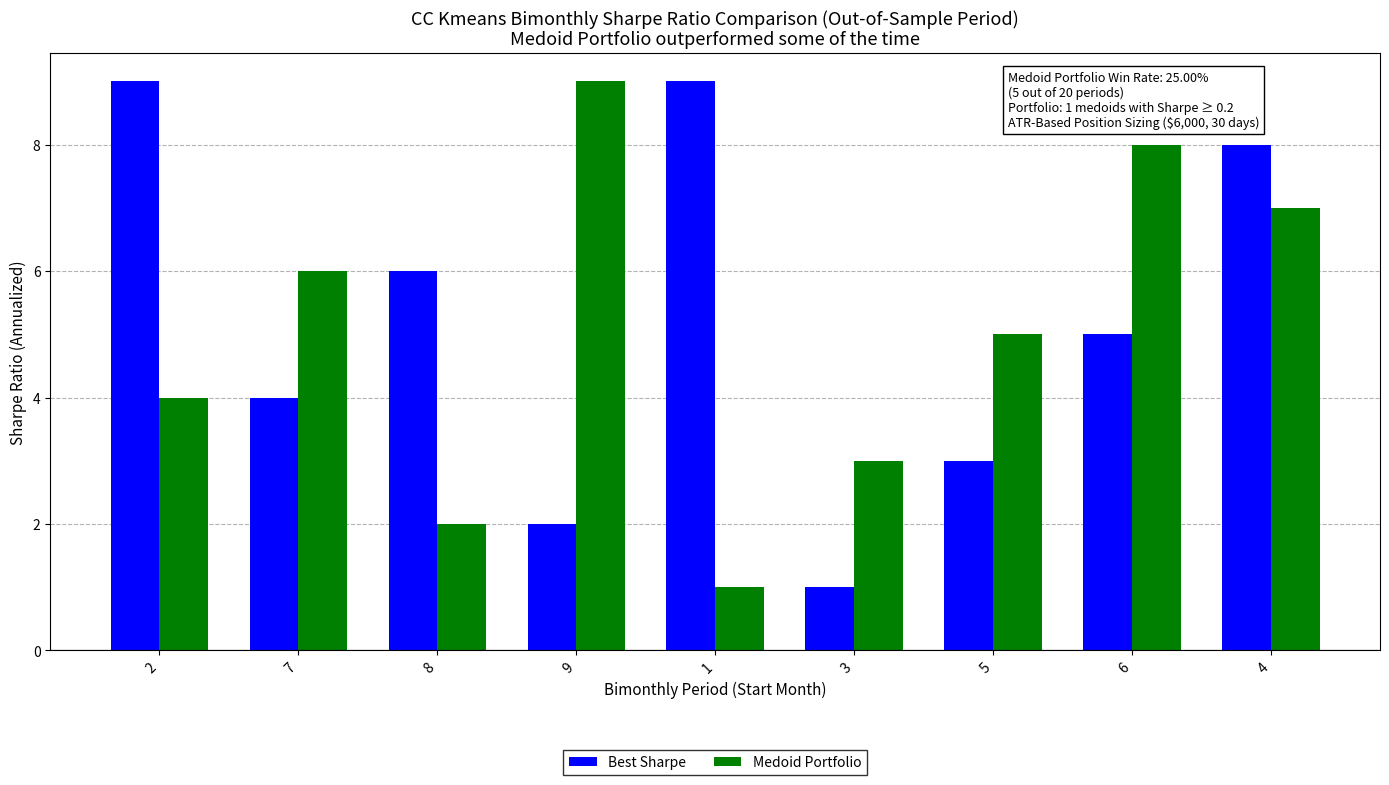

Which category has the highest value in the Medoid Portfolio series?

9